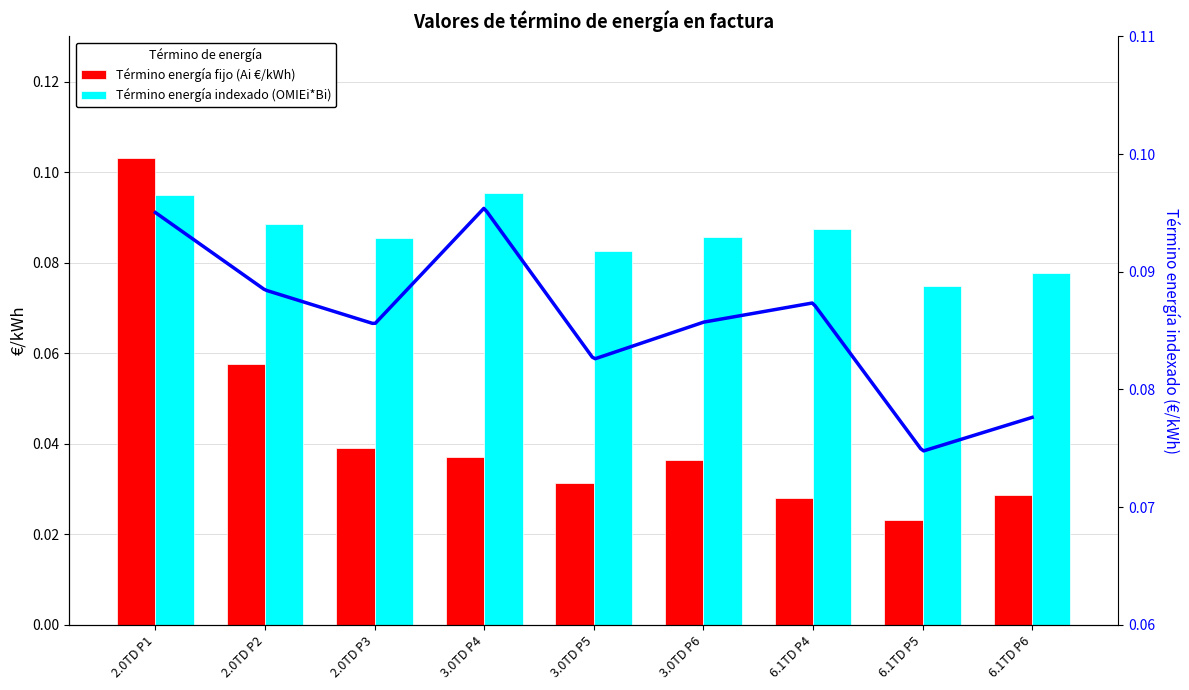

At which label is Término energía indexado (OMIEi*Bi) closest to 0?

6.1TD P5